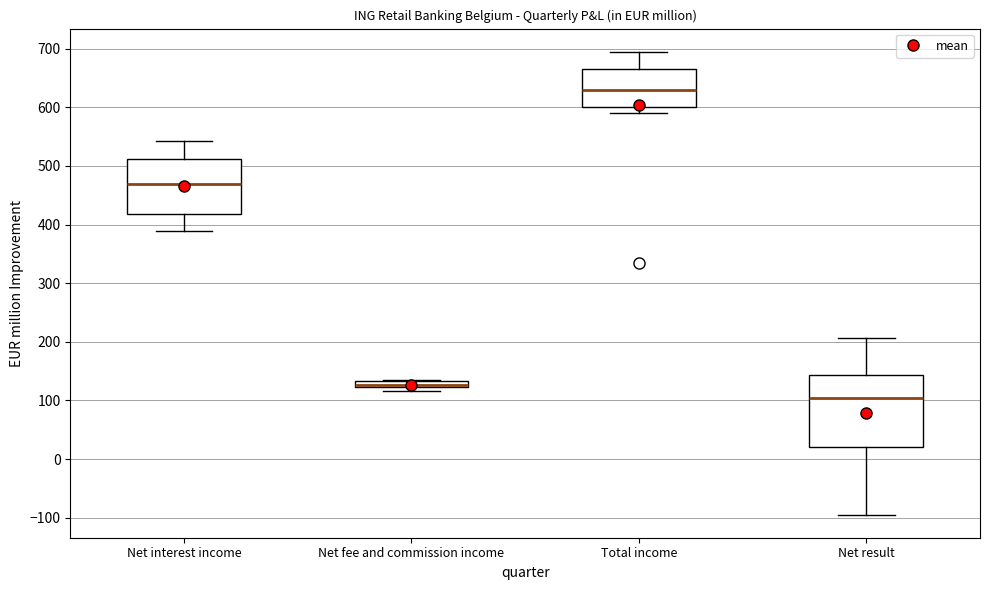

Which box's median line is the lowest?

Net result